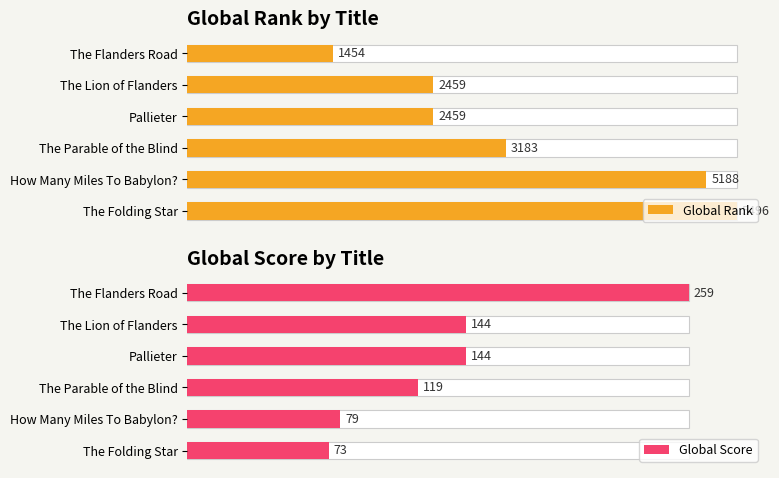

What is the lowest value of the Global Score series?

73